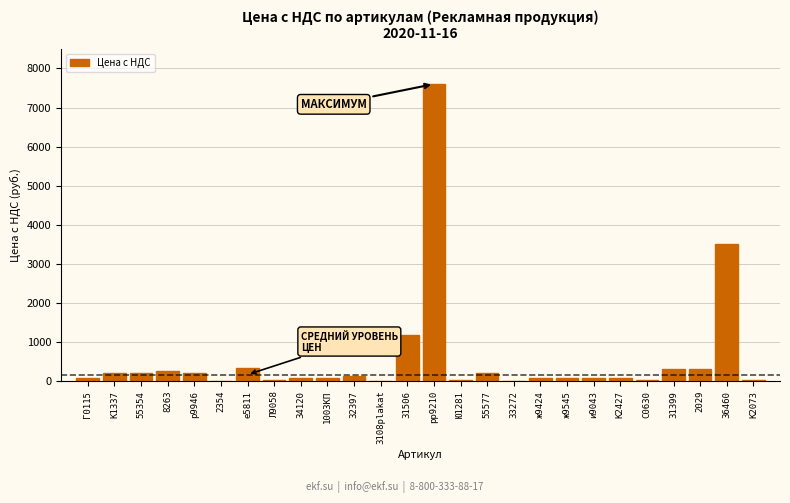

What is the maximum value shown in the chart?

7600.0